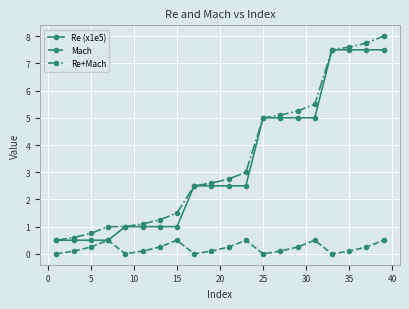

What is the maximum value for Re+Mach?

8.0